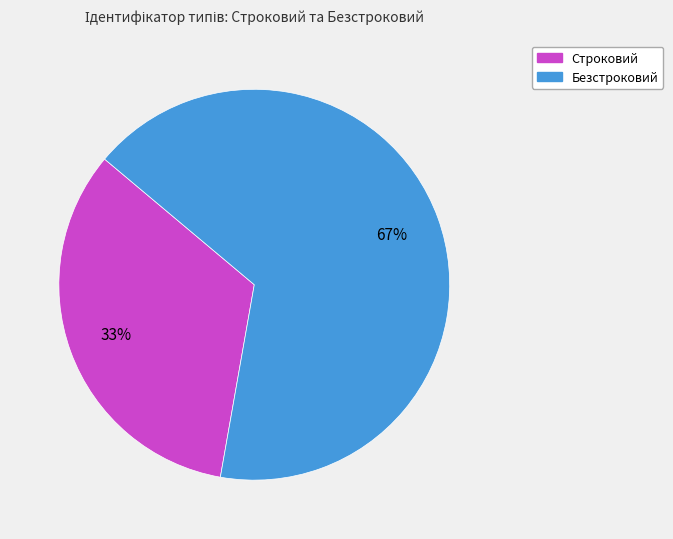

Between Строковий and Безстроковий, which is larger?

Безстроковий